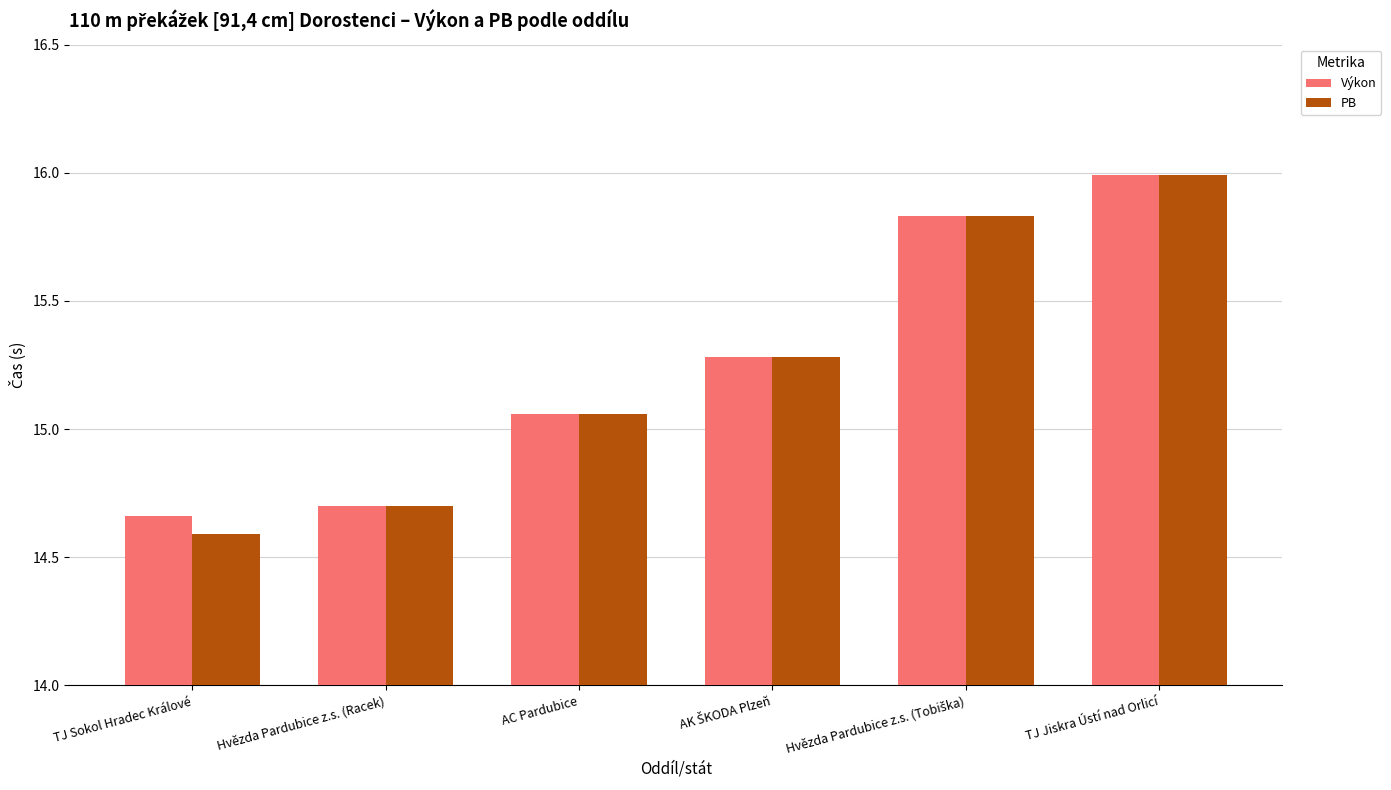

The value of PB at TJ Jiskra Ústí nad Orlicí is 21.9. True or false?

False